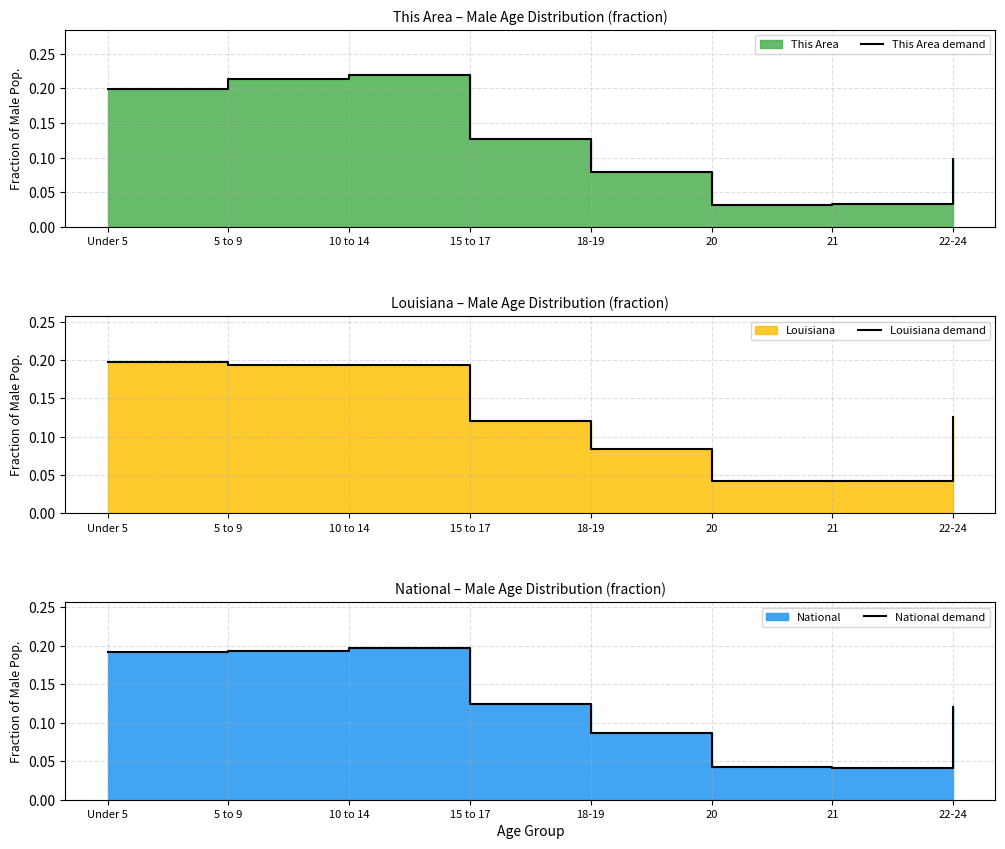

At which category is the sum across all series the highest?

10 to 14